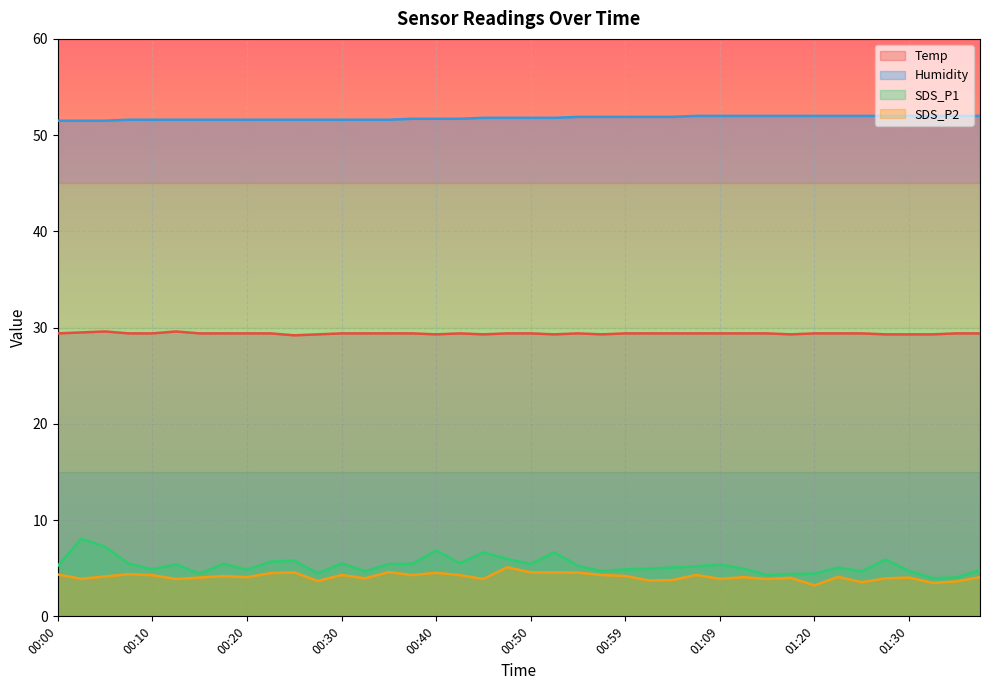

True or false: SDS_P1 and Humidity intersect in this chart.

False